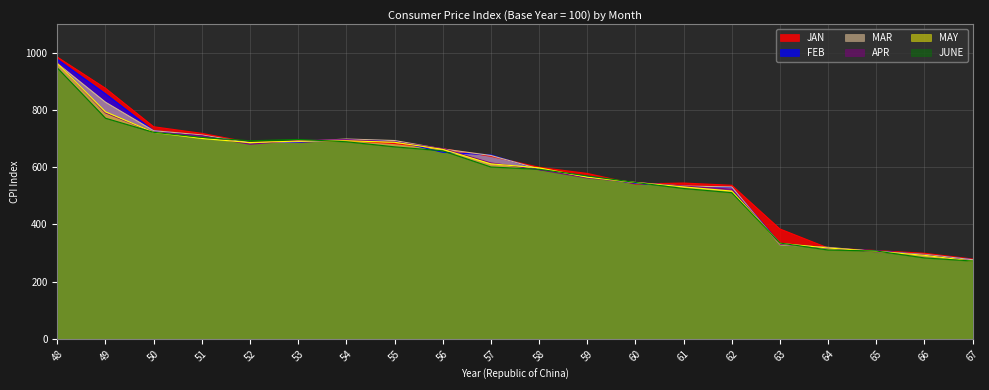

True or false: MAR and JAN intersect in this chart.

True